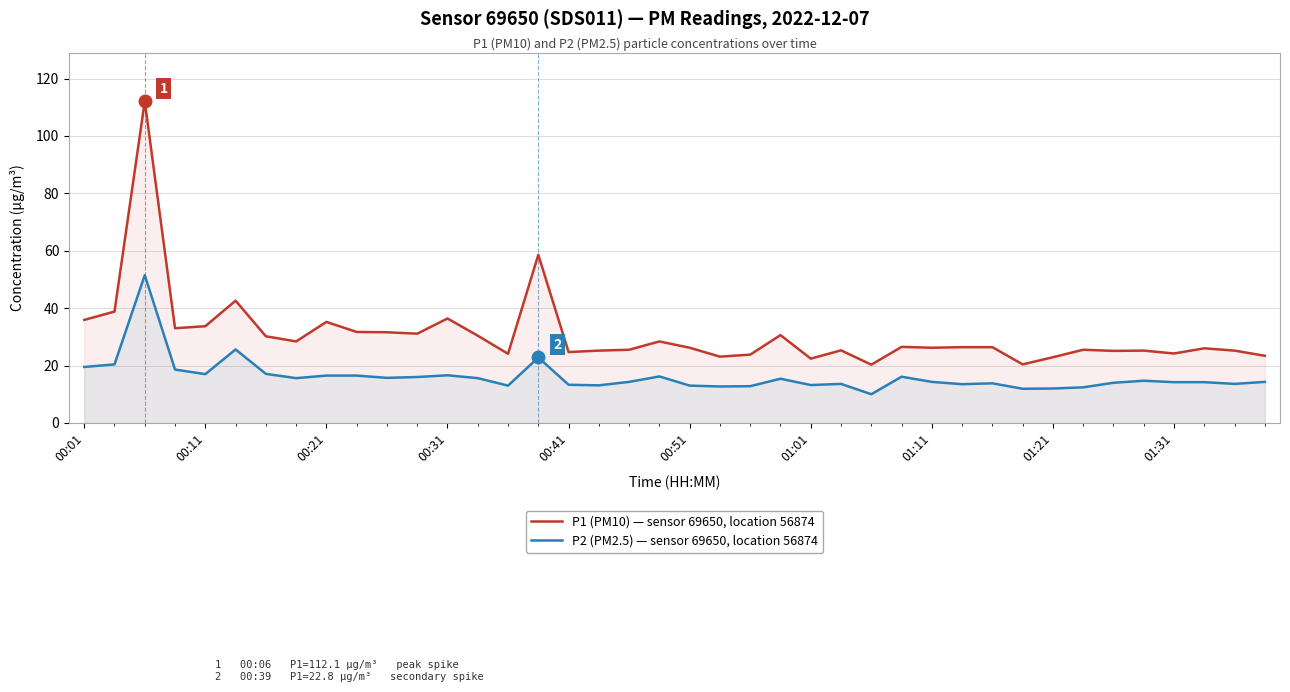

Reading right to left, list all the values displayed in this chart.

P1 (PM10) — sensor 69650, location 56874: 23.4	25.2	26.0	24.2	25.2	25.1	25.5	22.9	20.4	26.4	26.4	26.2	26.5	20.3	25.3	22.4	30.6	23.8	23.1	26.2	28.4	25.5	25.2	24.7	58.6	24.1	30.4	36.4	31.1	31.6	31.7	35.2	28.4	30.2	42.6	33.7	33.0	112.1	38.8	35.9
P2 (PM2.5) — sensor 69650, location 56874: 14.3	13.6	14.2	14.2	14.7	14.0	12.4	12.0	11.9	13.8	13.5	14.3	16.1	10.0	13.6	13.2	15.4	12.8	12.7	13.0	16.2	14.3	13.1	13.3	22.8	13.0	15.6	16.6	16.0	15.7	16.5	16.5	15.6	17.1	25.6	17.0	18.6	51.5	20.4	19.5